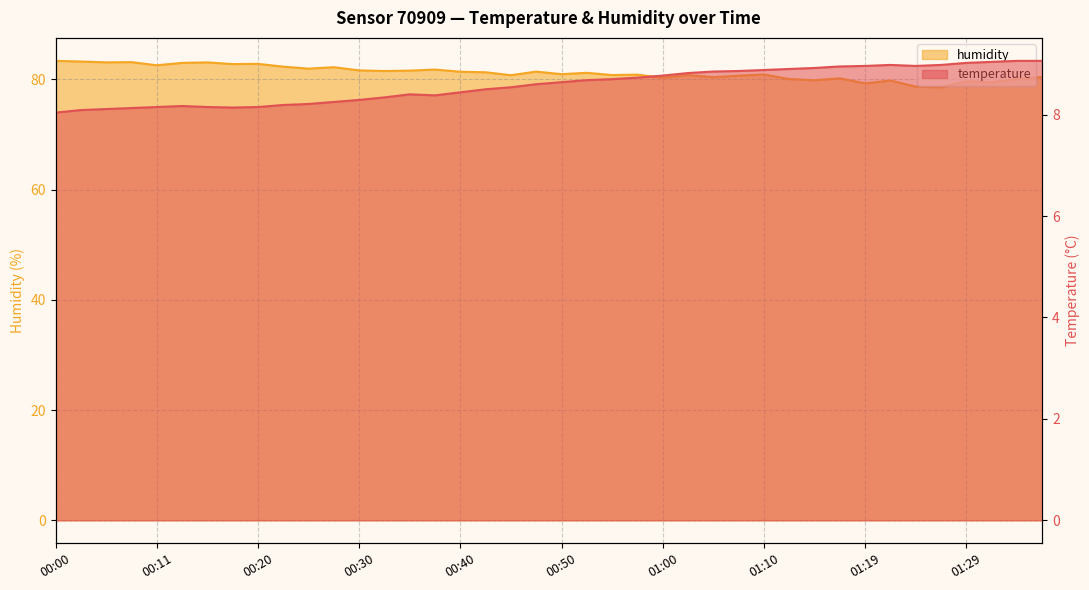

Which series changed the most between 00:20 and 00:25?

humidity